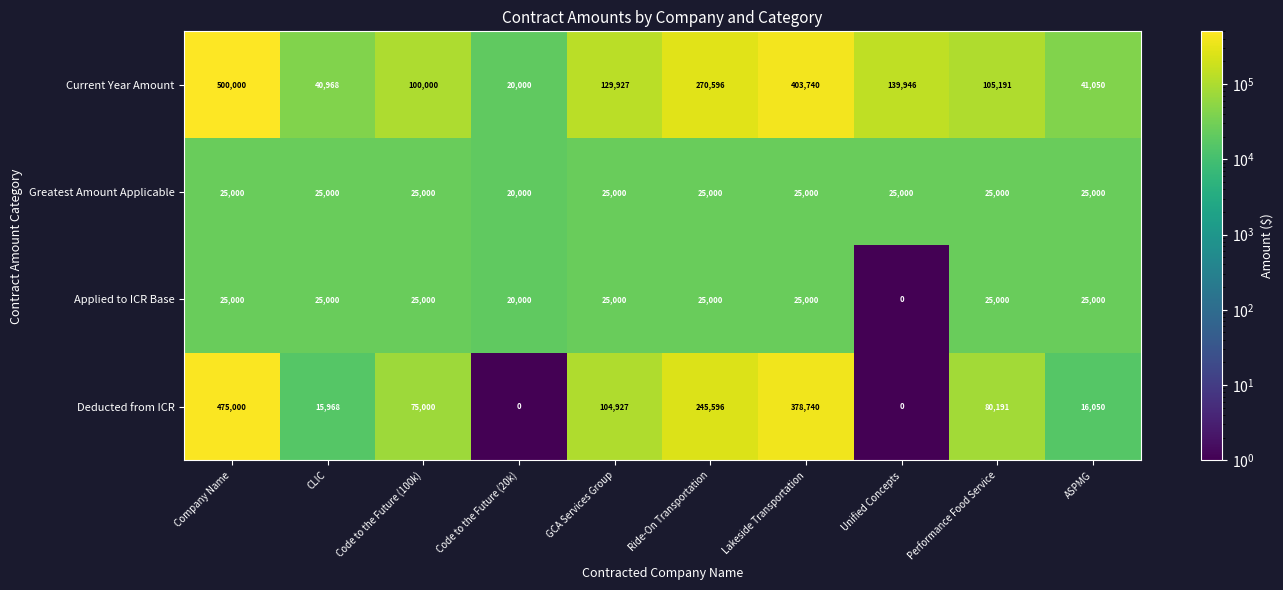

Where does the Current Year Amount series first go above 129927?

Company Name